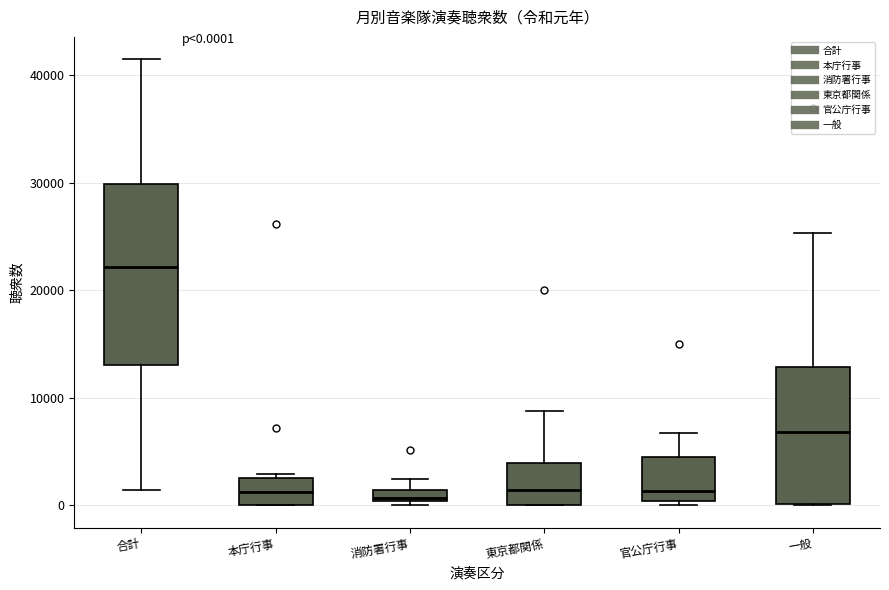

Comparing the boxes themselves (not the whiskers), which one is the tallest?

合計